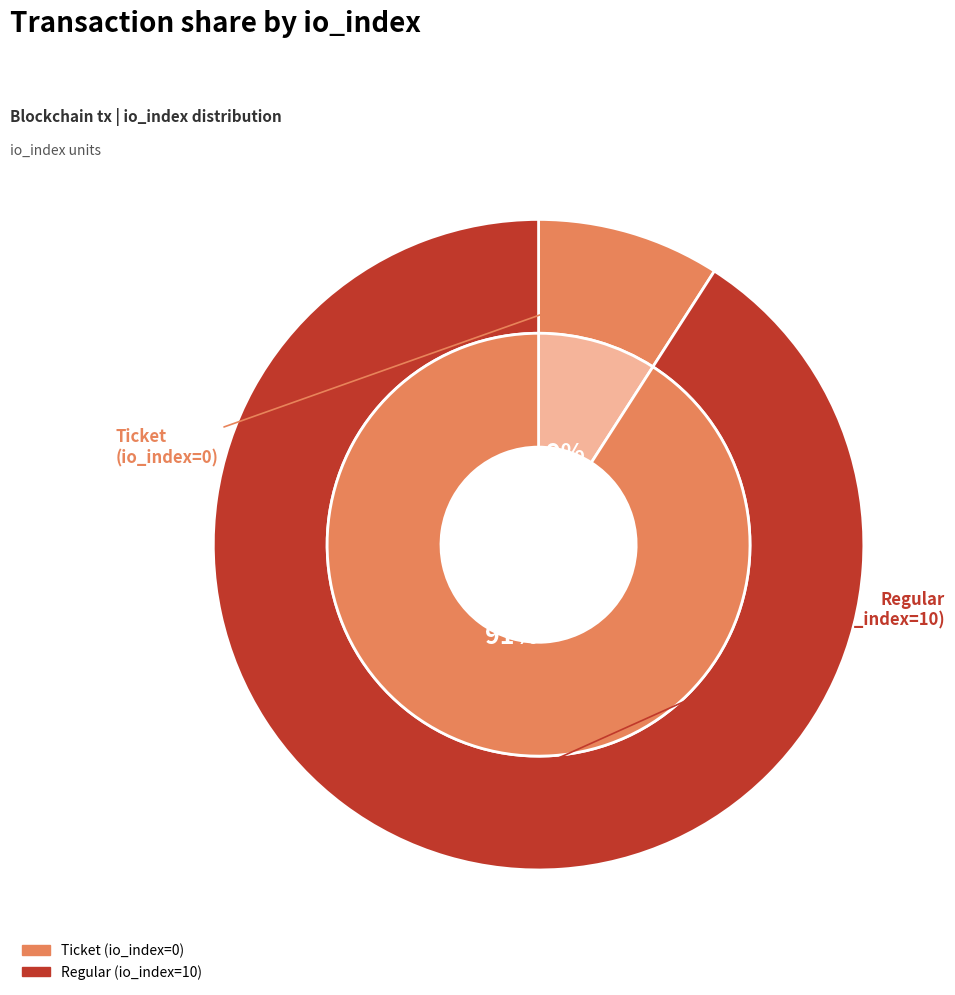

What is the largest slice in the pie chart?

Regular (io_index=10)